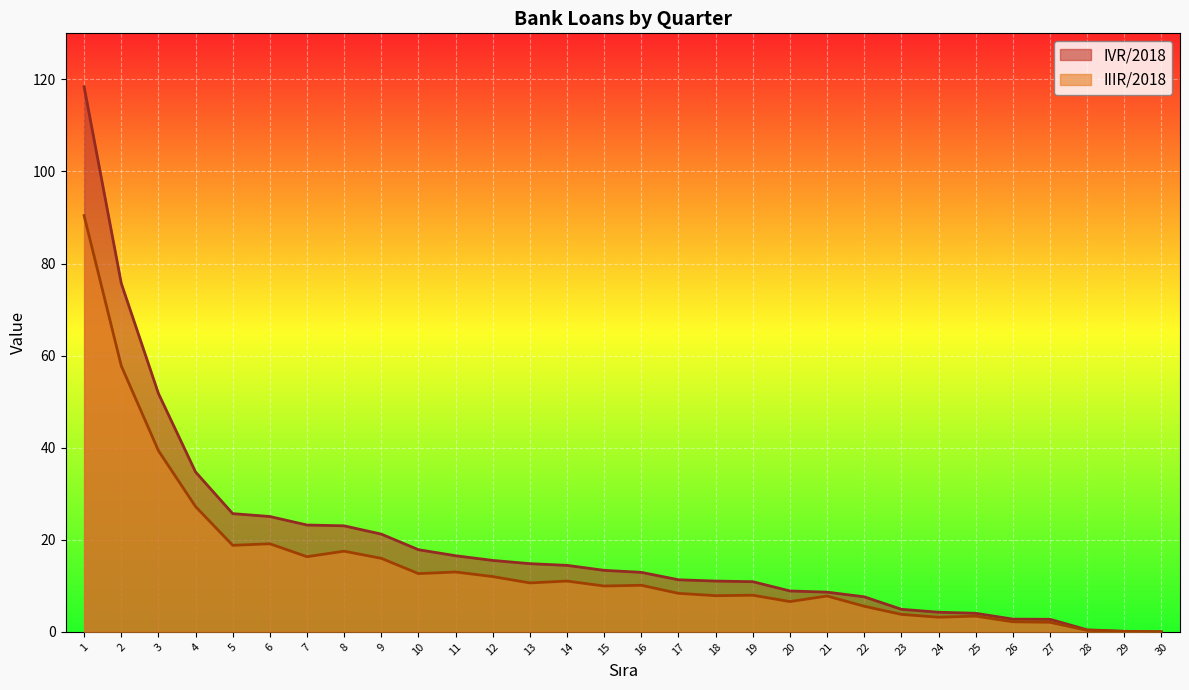

The value of IIIR/2018 at 21 is 11.2. True or false?

False